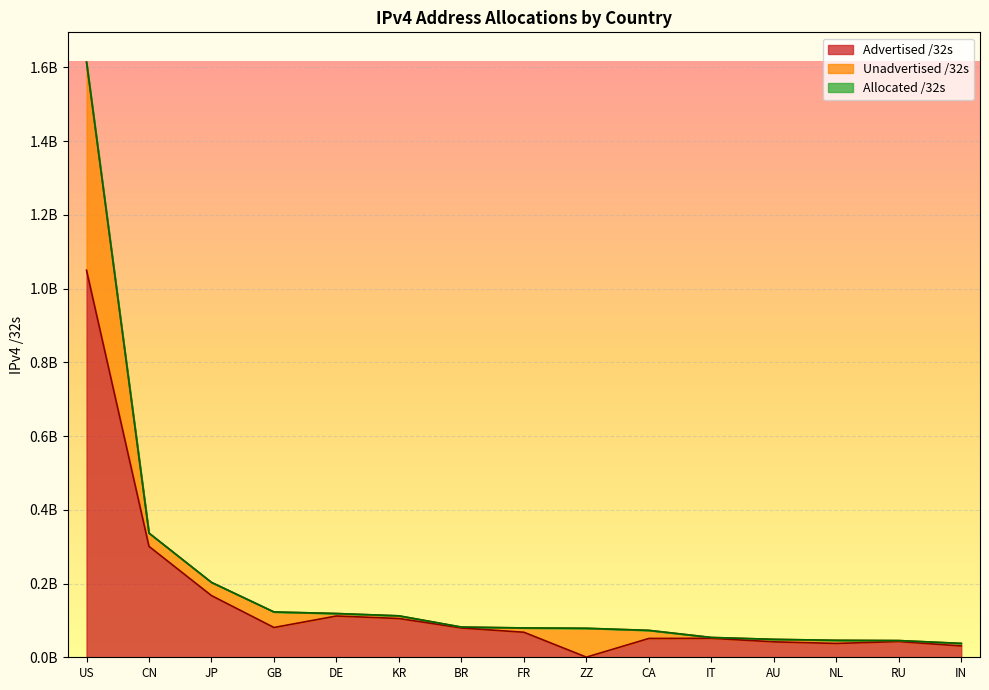

True or false: Advertised /32s and Allocated /32s cross at least once.

False